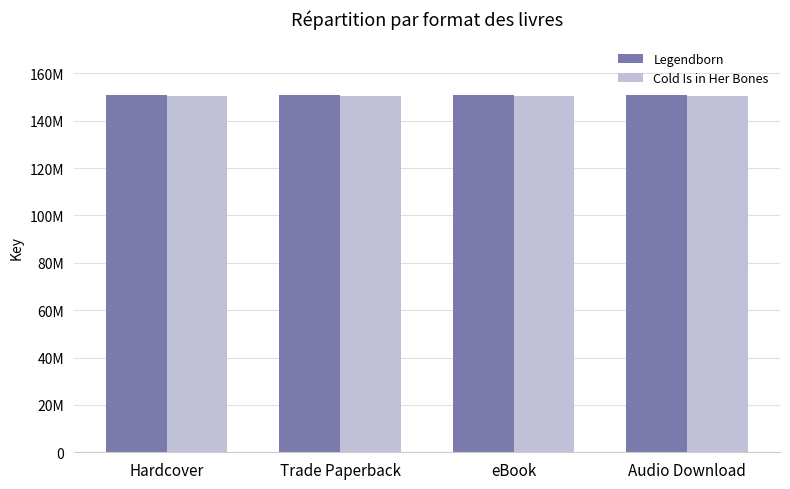

What is the approximate value of Legendborn at Audio Download?

150878518